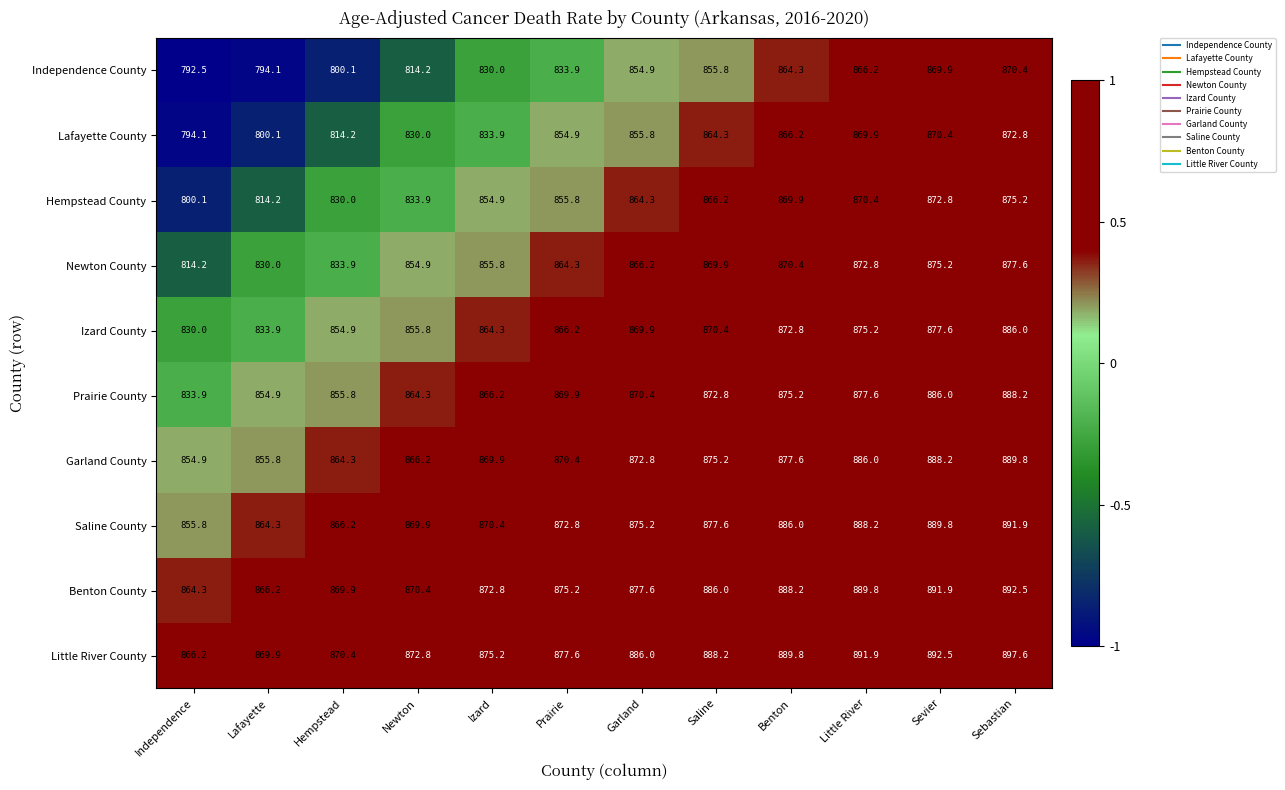

True or false: Newton County has a value of 391.7 at Little River.

False